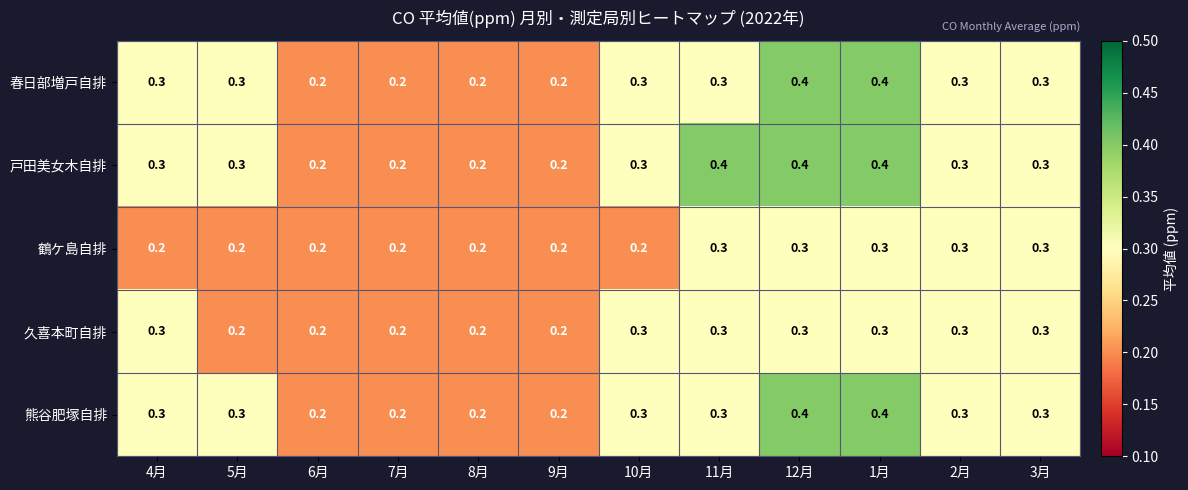

What is the average value of the 熊谷肥塚自排 series?

0.3